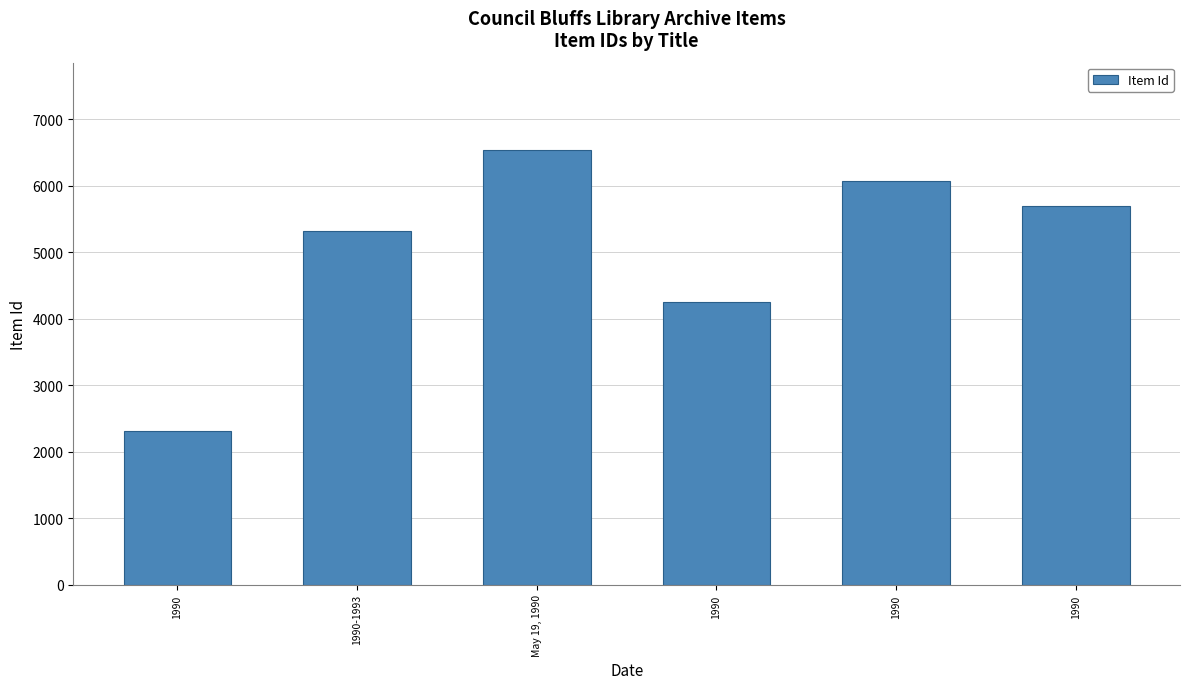

What is the ratio of the value at 1990 to the value at May 19, 1990?

0.7